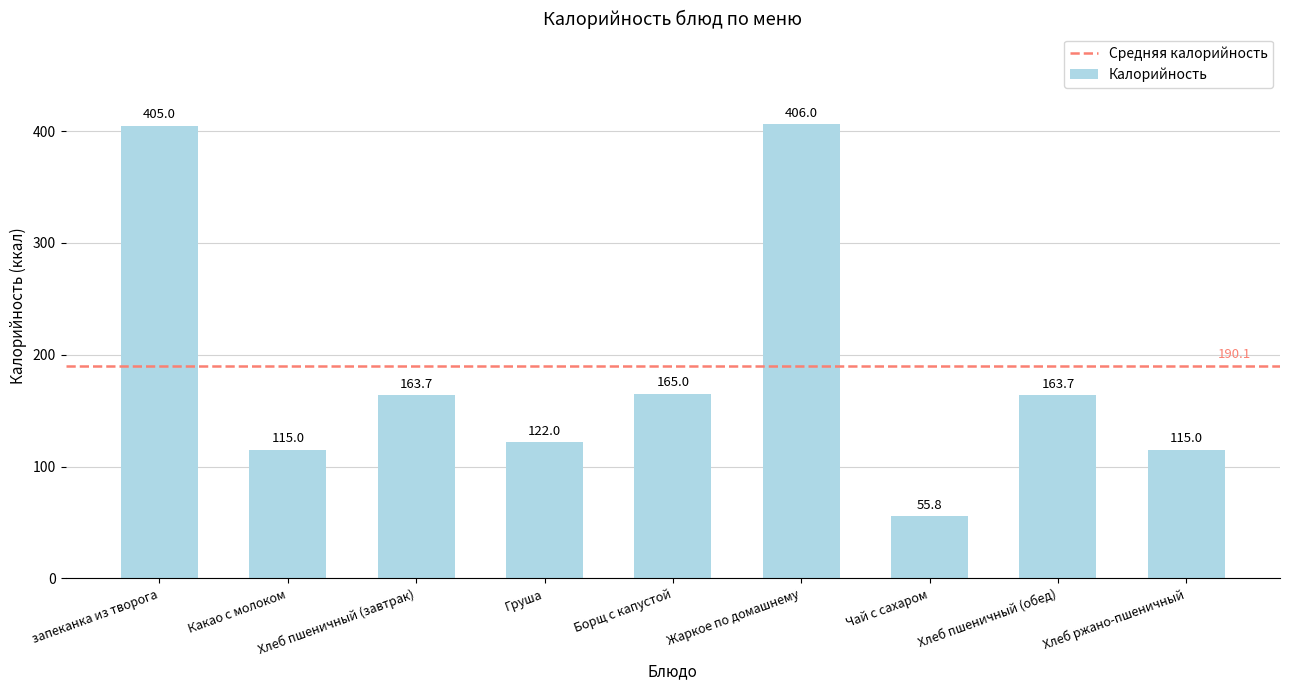

Which has a higher value, запеканка из творога or Какао с молоком?

запеканка из творога